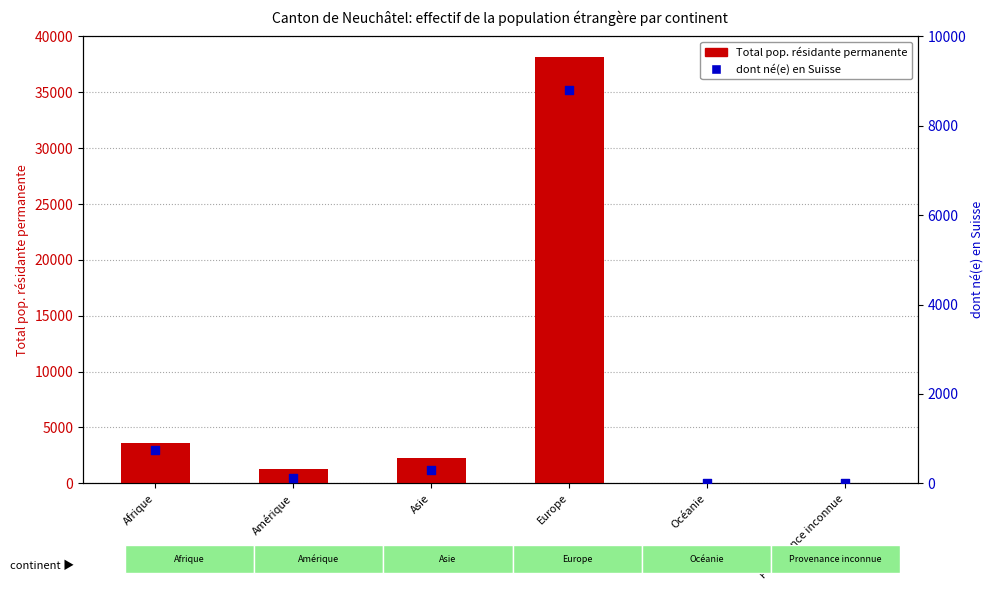

Which series reaches the minimum Y coordinate?

dont né(e) en Suisse